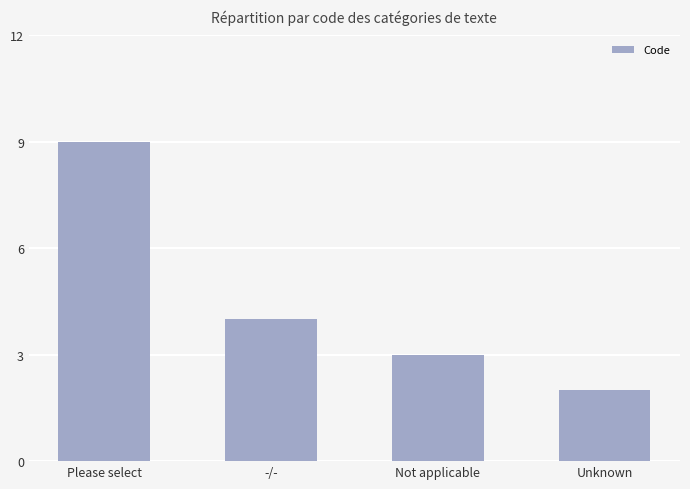

What is the difference between the maximum and minimum values?

7